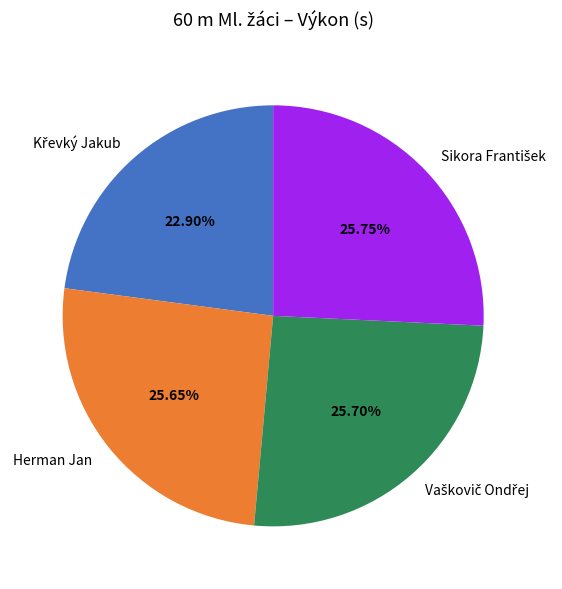

Is there any slice that represents more than half of the pie?

No